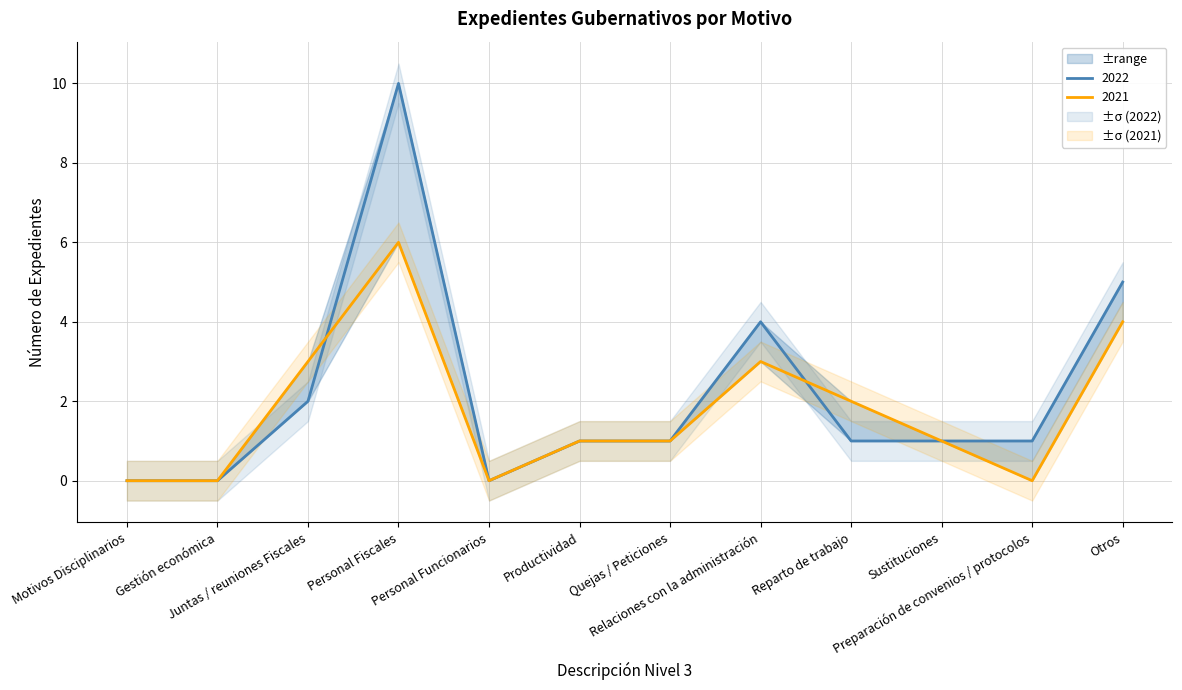

At which label is 2021 closest to 3?

Juntas / reuniones Fiscales